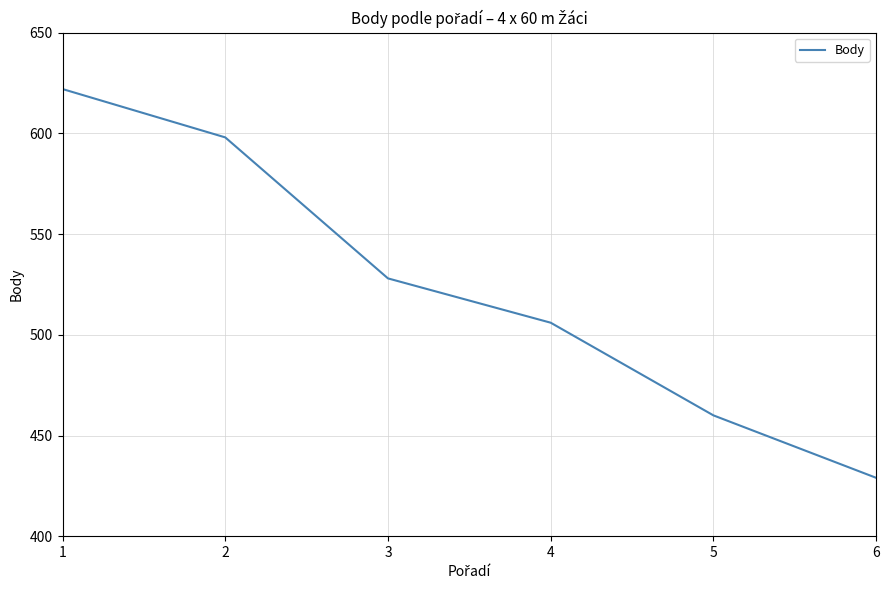

True or false: the data shows 160 at 4.

False